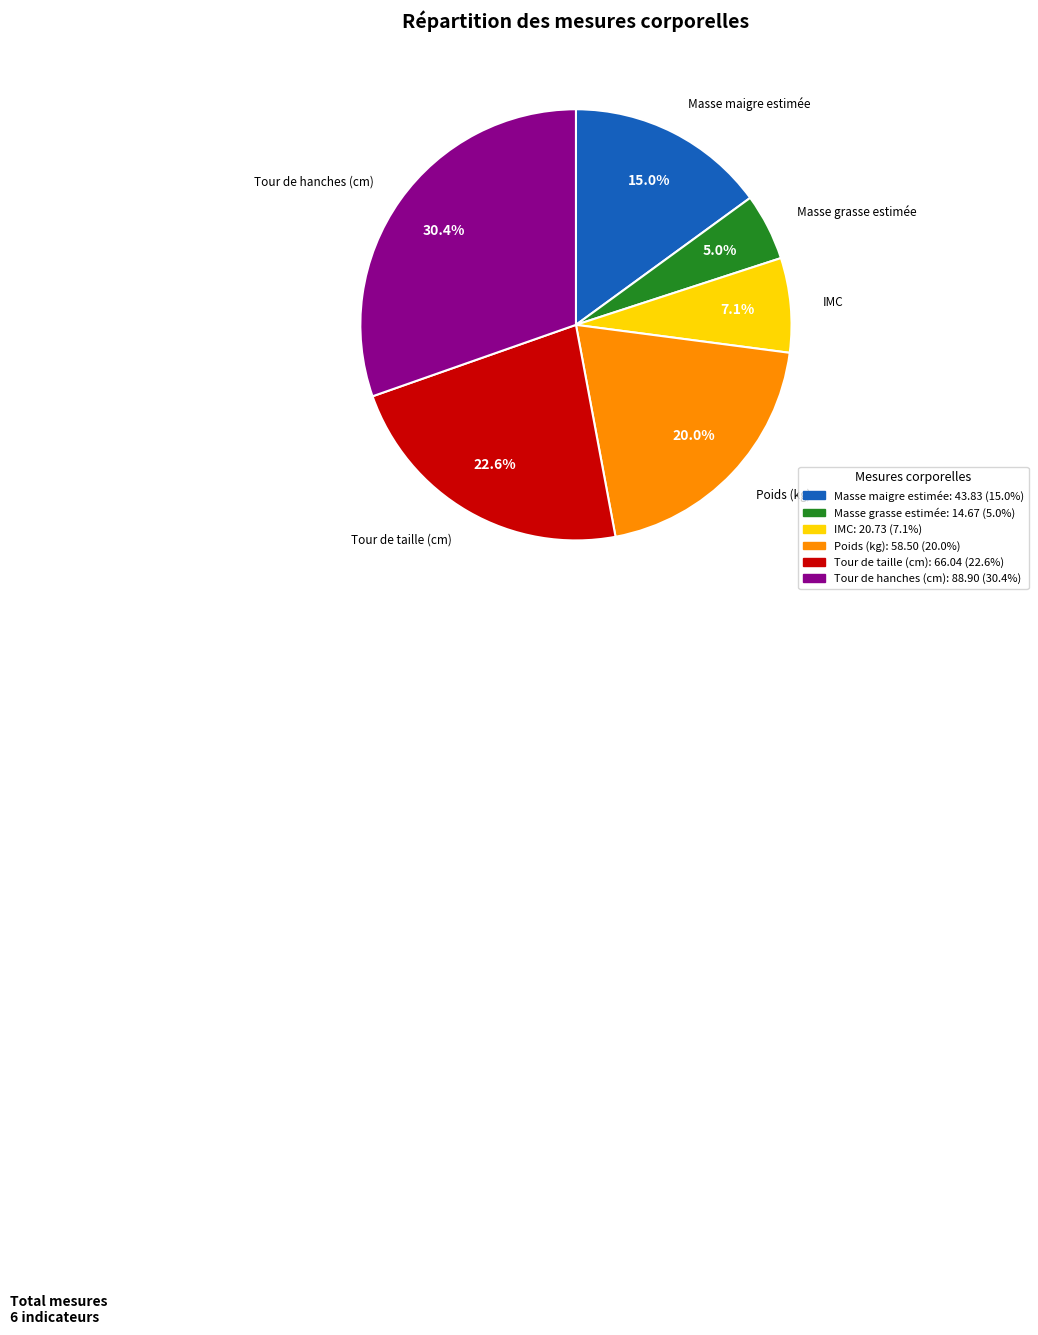

To the nearest percent, what is the average slice percentage?

17%